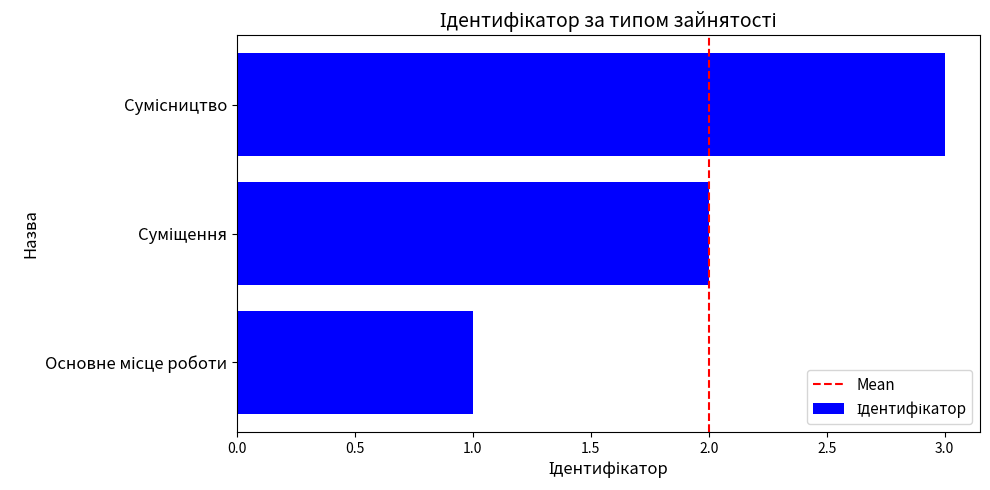

Count the values in the range 1 to 3.

3